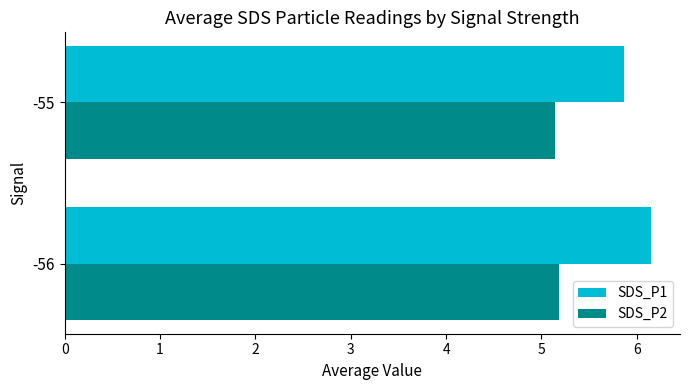

What is the difference between the highest and lowest values at -56?

1.0